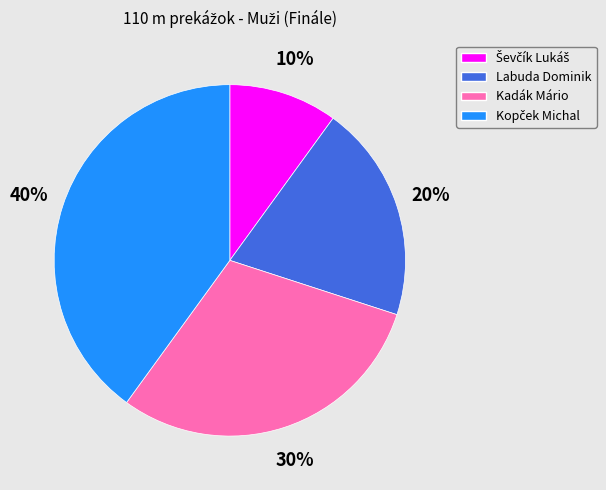

Approximately how many times larger is the value at Kadák Mário compared to Labuda Dominik?

1.5